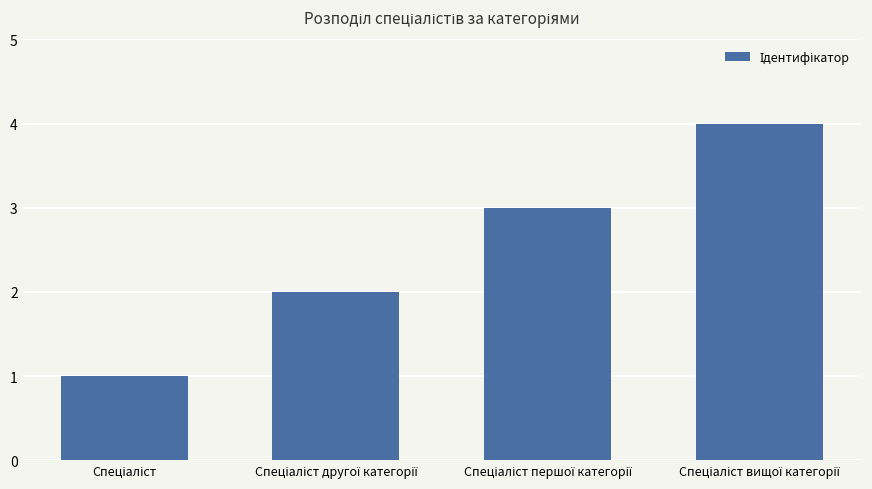

What is the difference between the maximum and minimum values?

3